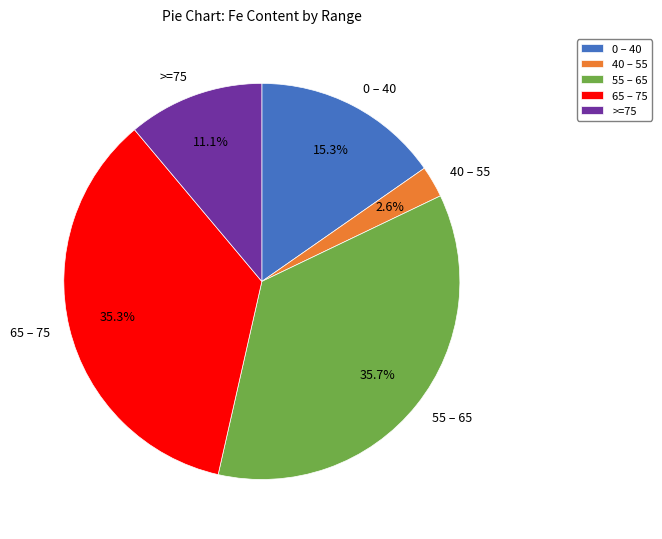

Combined, do 0 – 40 and 65 – 75 account for over 50%?

Yes